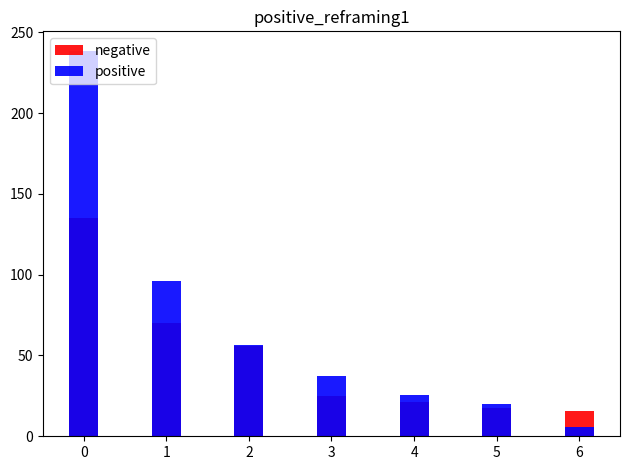

List the series in order of their peak value, highest first.

positive, negative